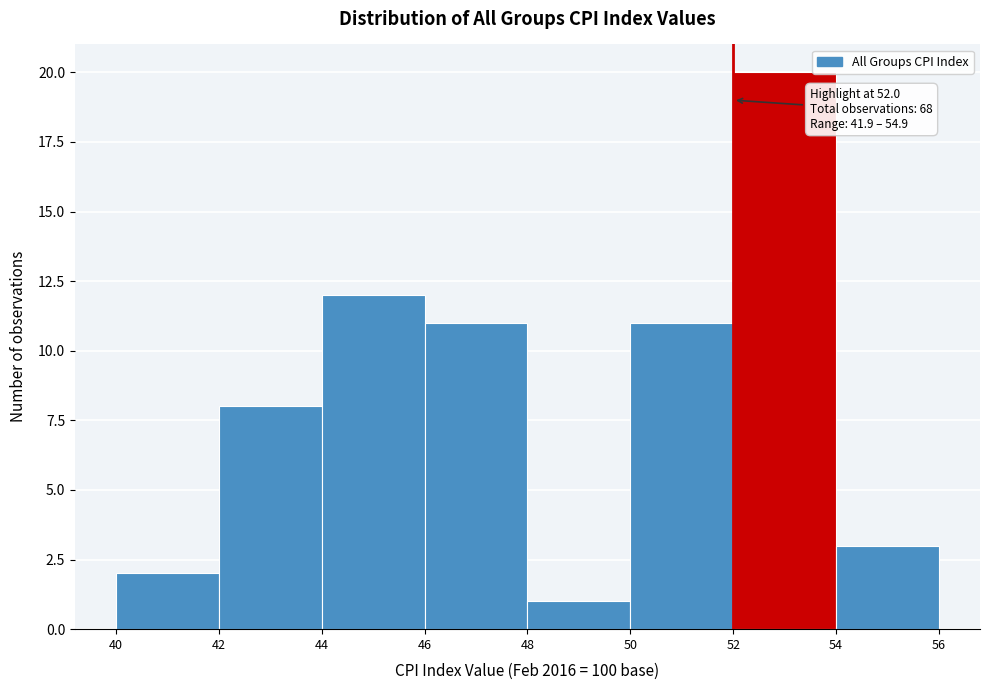

Over which range of the x-axis is the bar tallest?

52 to 54